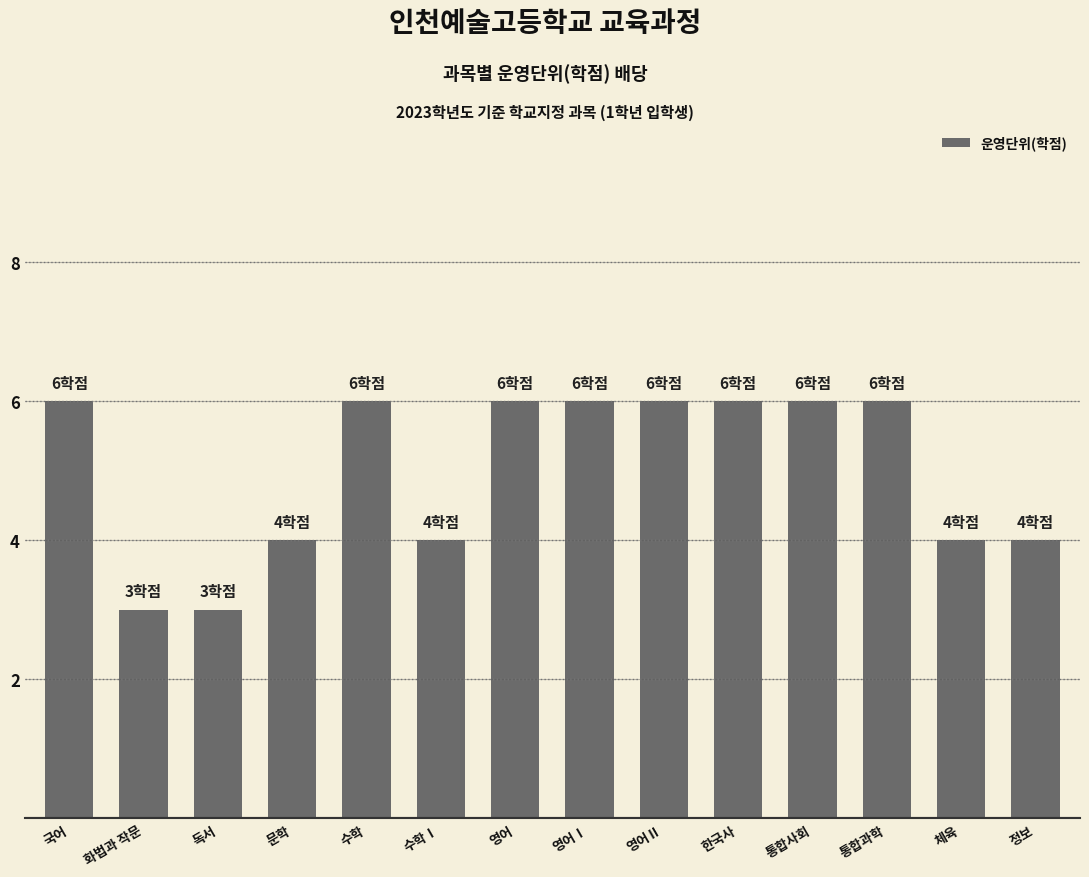

What is the greatest value displayed?

6